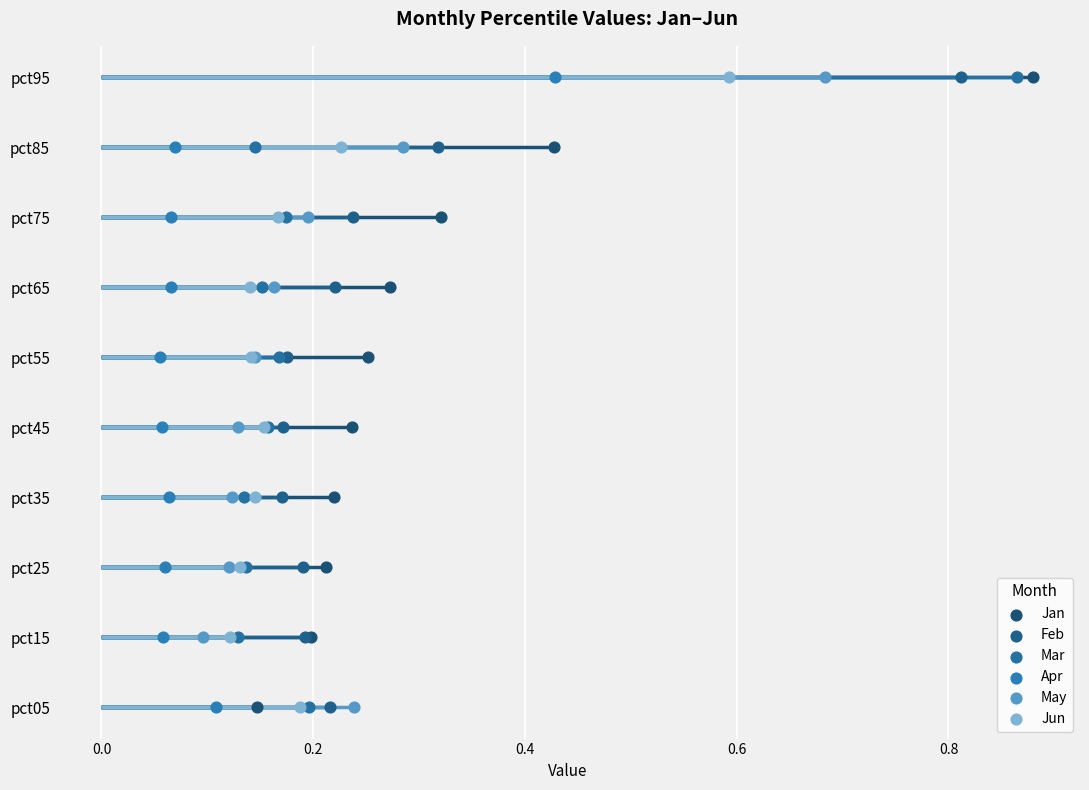

Which series has the widest spread of Y values?

Jan